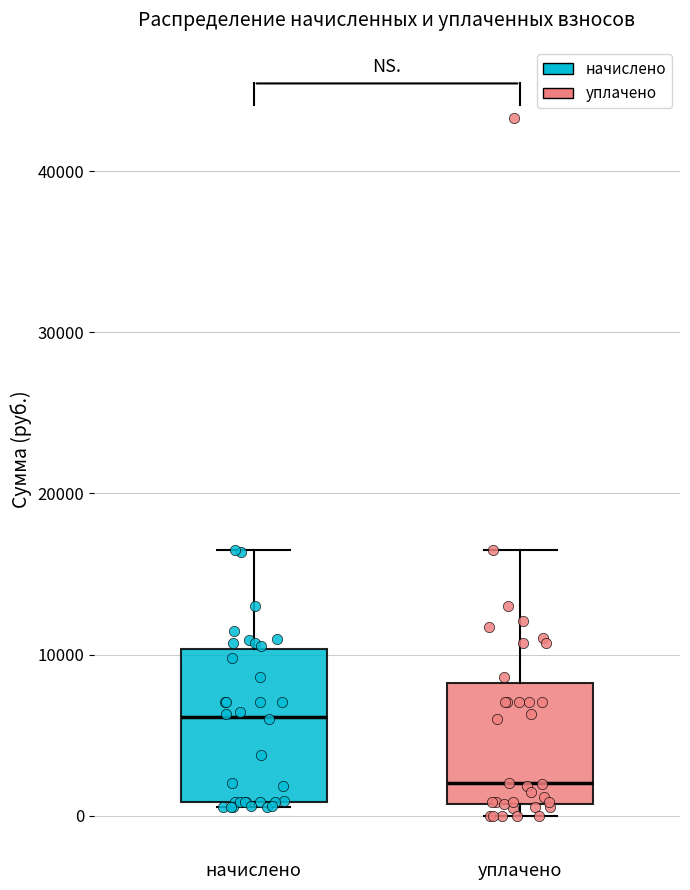

Comparing the boxes themselves (not the whiskers), which one is the tallest?

начислено